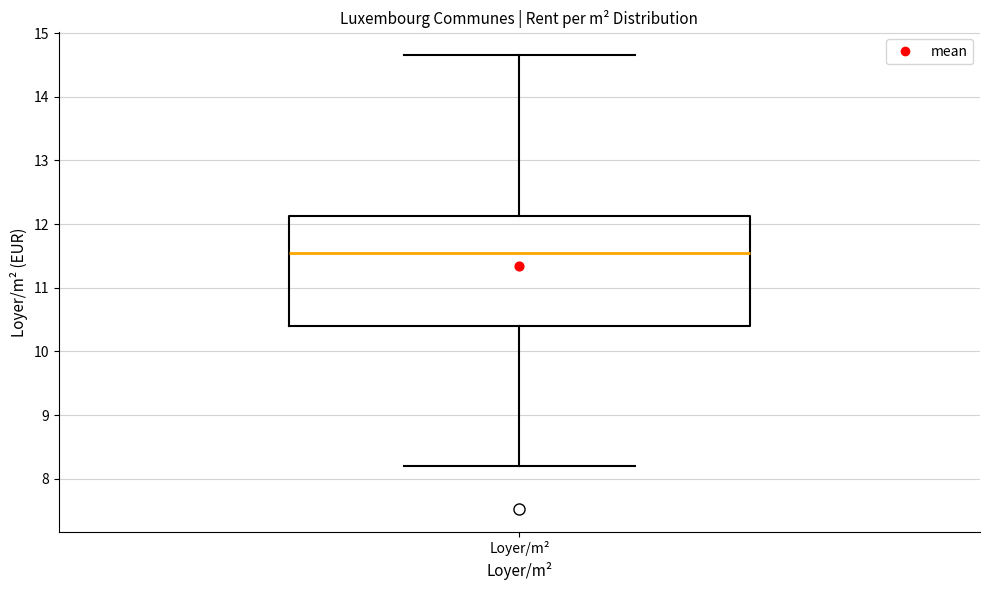

Transcribe this box plot: give where the median line is, the range the box spans, and where the two whiskers end, as read against the y-axis. The values are not printed on the chart, so give them approximately, as read against the axis.

median 11.5, box 10.4 to 12.1, whiskers 8.2 to 14.7